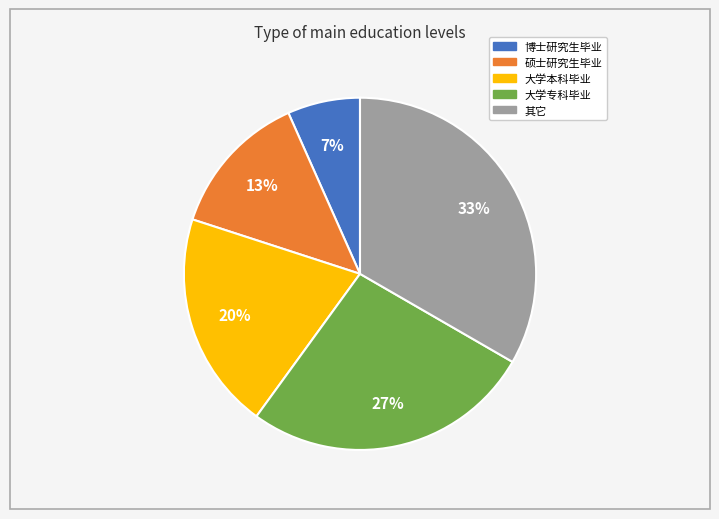

Is it true that 大学本科毕业 is 20% of the pie?

True